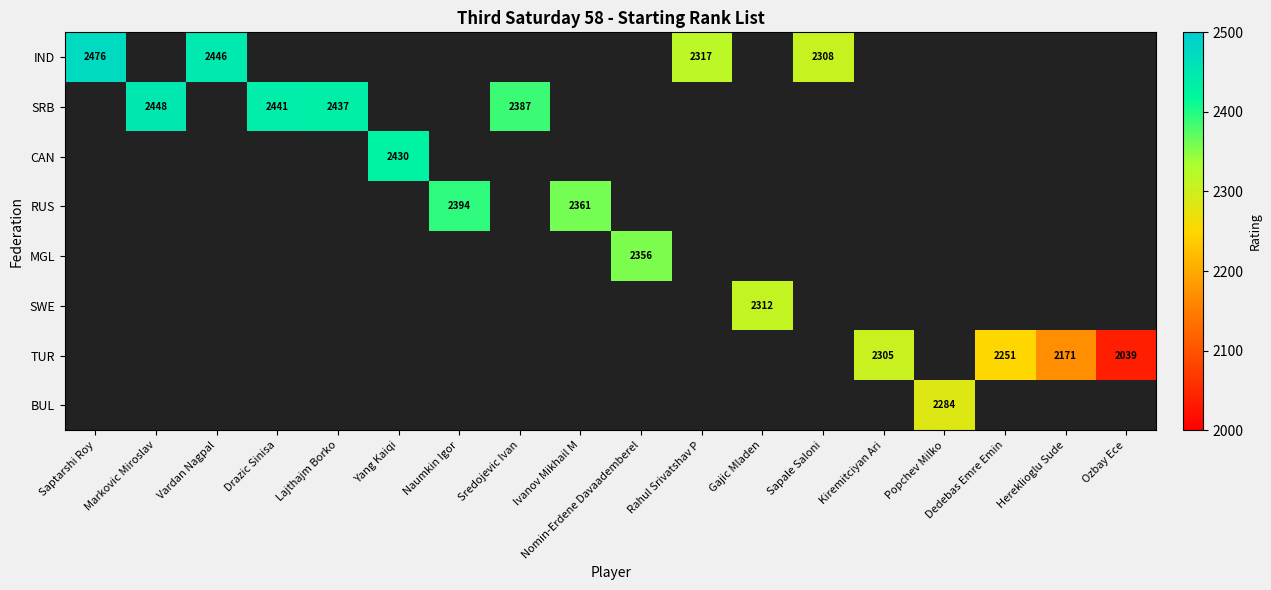

How many distinct data groups are displayed?

8